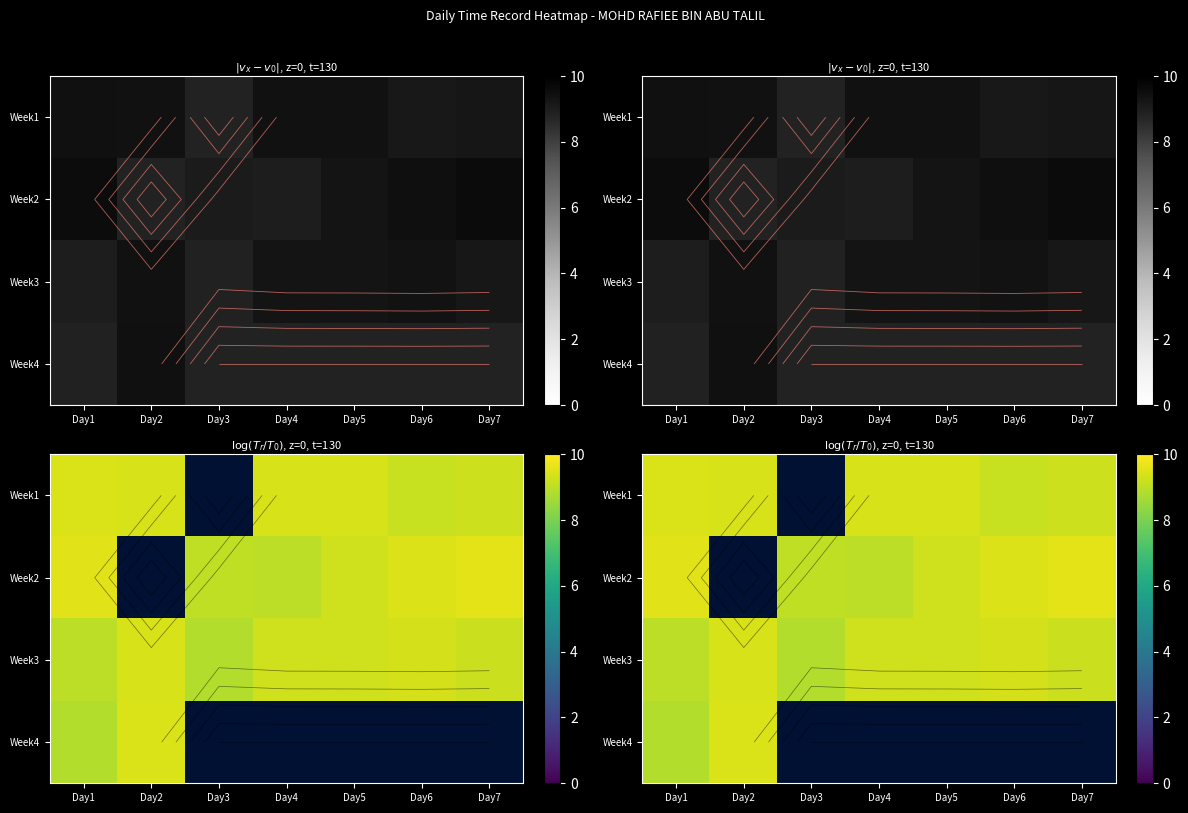

Which series has the widest spread of values?

Week4